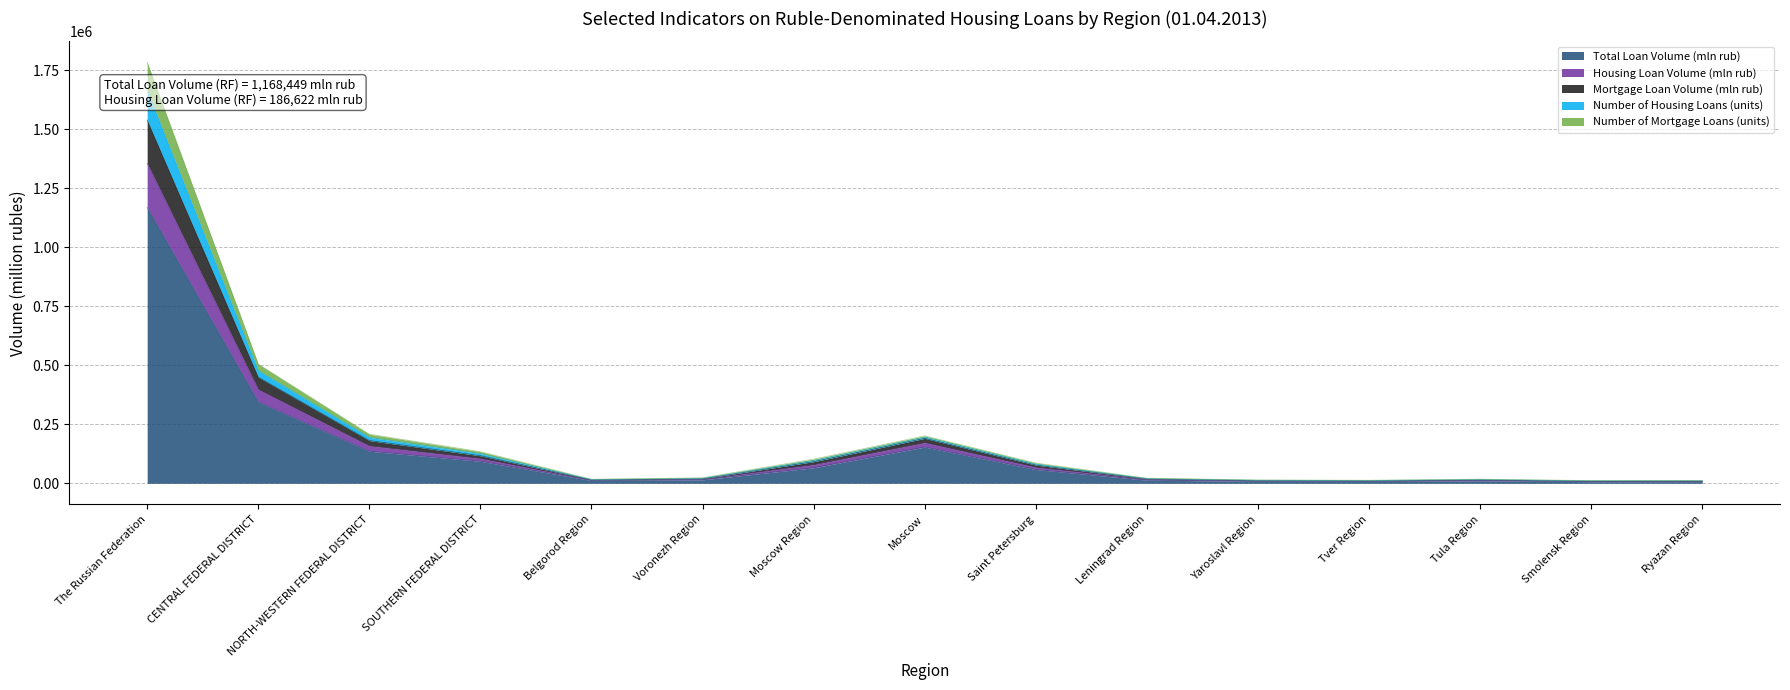

At which label does Mortgage Loan Volume (mln rub) first exceed 21491?

The Russian Federation